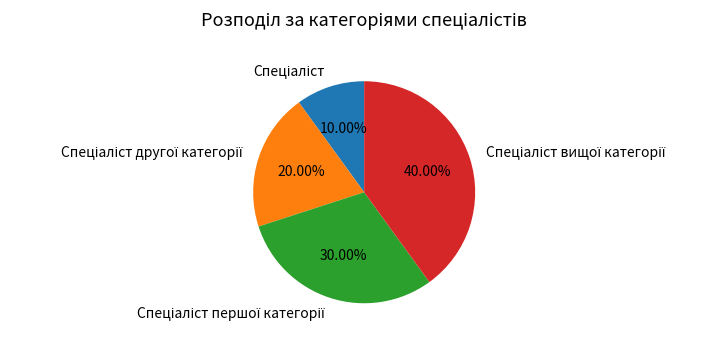

Count the number of slices in the pie.

4